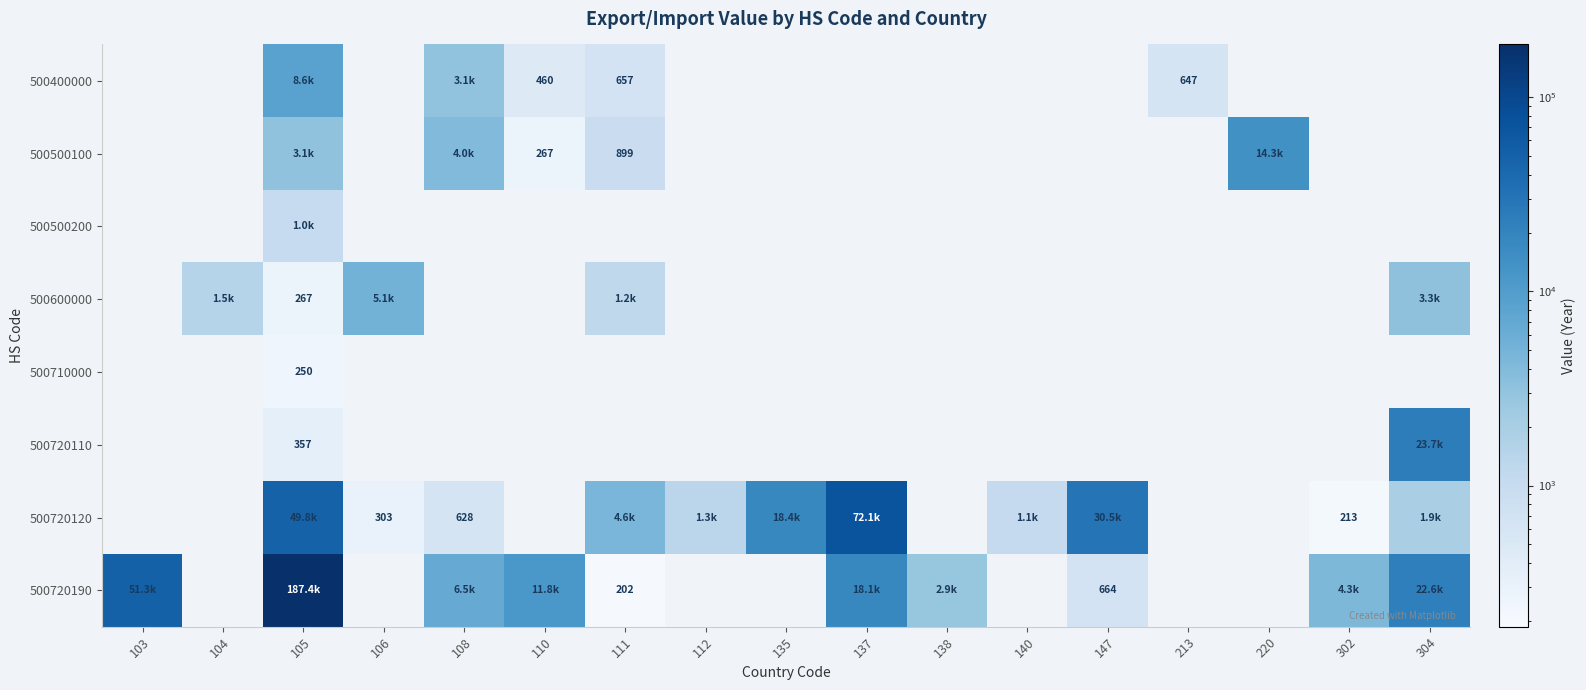

Is it true that 500500100 equals 353 at 111?

False